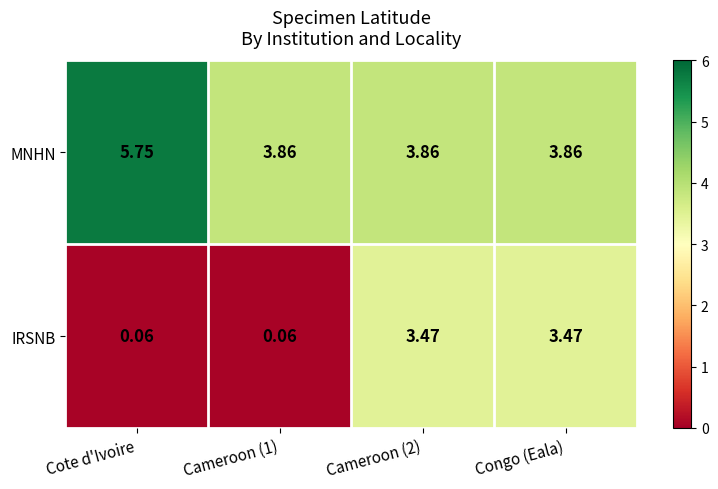

List the series in order of their peak value, highest first.

MNHN, IRSNB